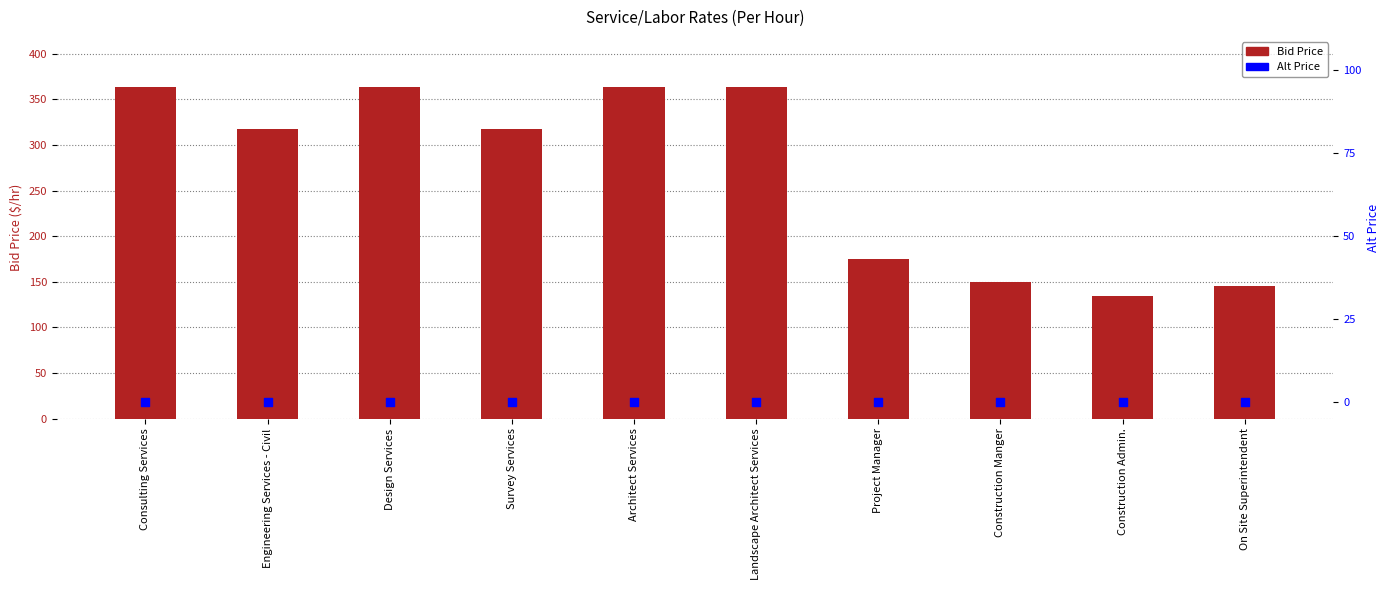

Which series contains the lowest Y value?

Alt Price